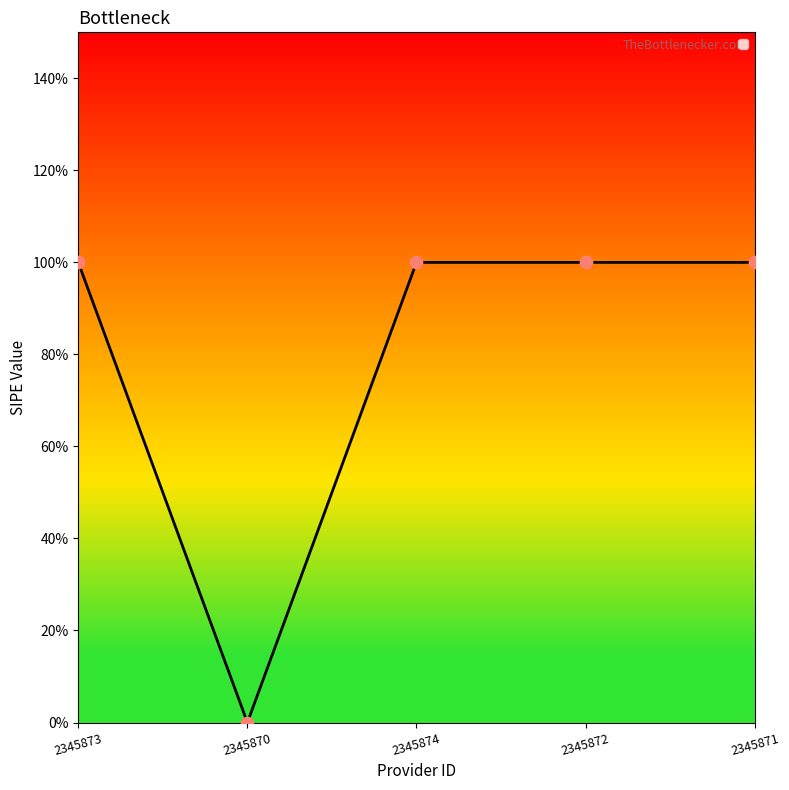

What is the change in value from 2345873 to 2345870?

-1